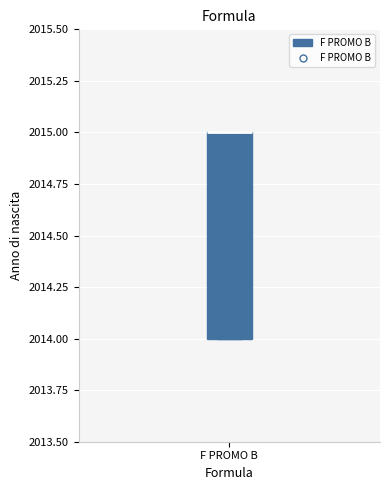

Transcribe this box plot: give where the median line is, the range the box spans, and where the two whiskers end, as read against the y-axis. The values are not printed on the chart, so give them approximately, as read against the axis.

median 2015 (drawn on the box's upper edge), box 2014 to 2015, whiskers 2014 to 2015